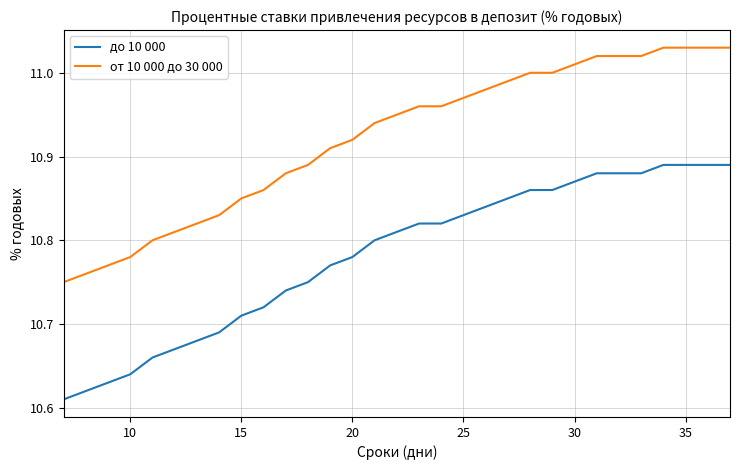

List the series in order of their overall mean, highest first.

от 10 000 до 30 000, до 10 000